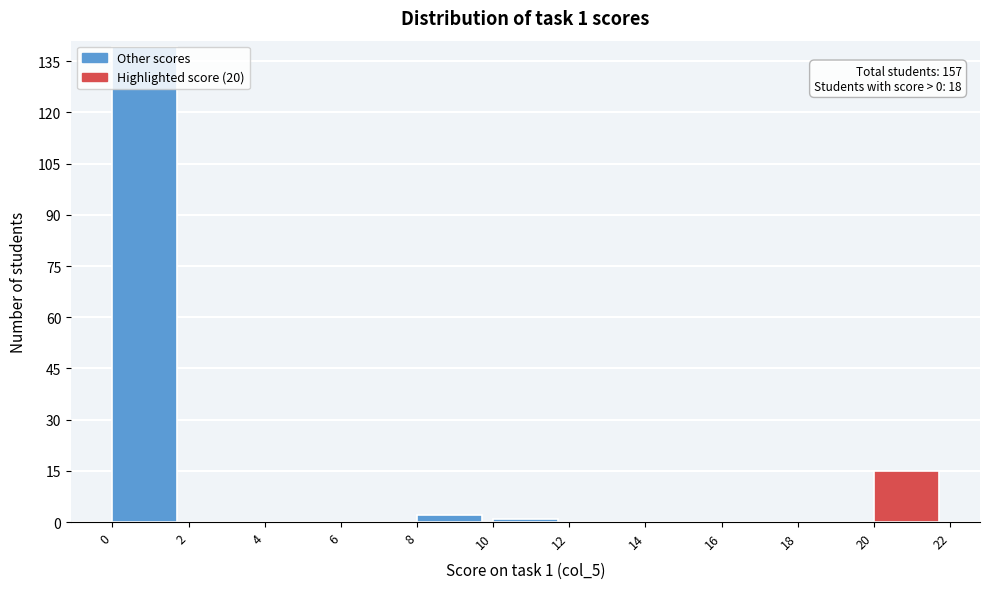

Which range on the x-axis has the tallest bar?

0 to 2